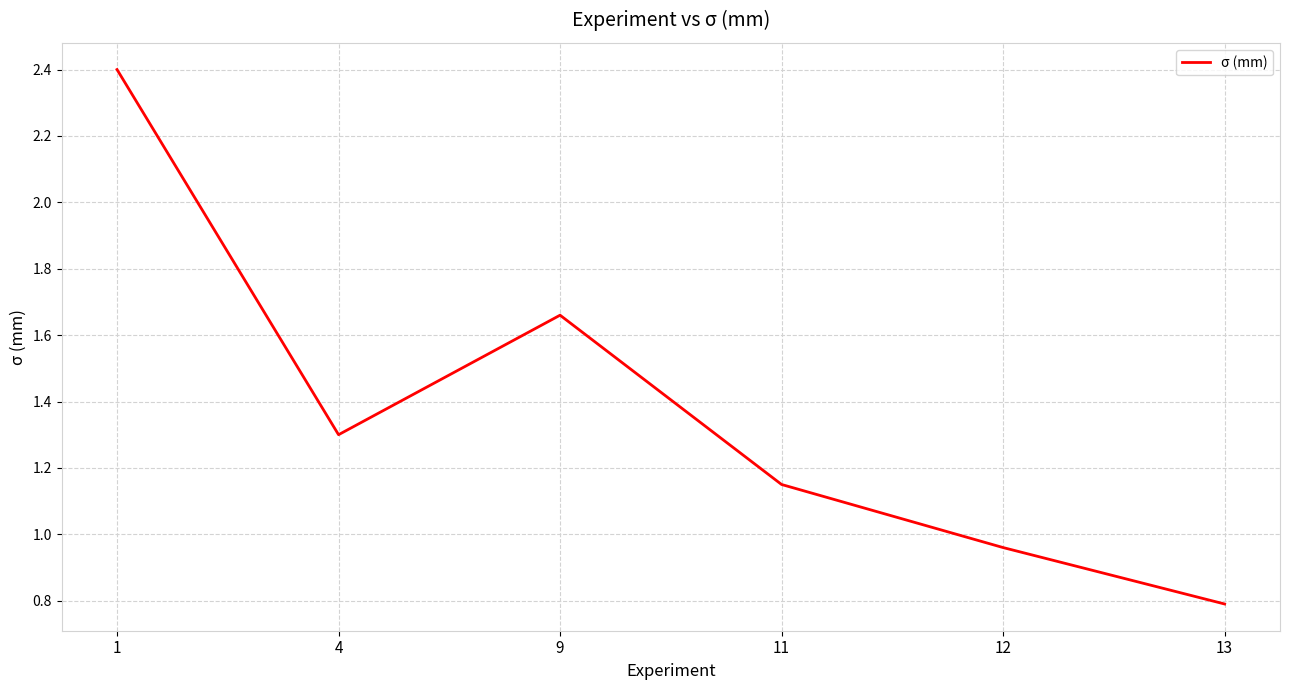

Rank the categories by value from highest to lowest.

1, 9, 4, 11, 12, 13